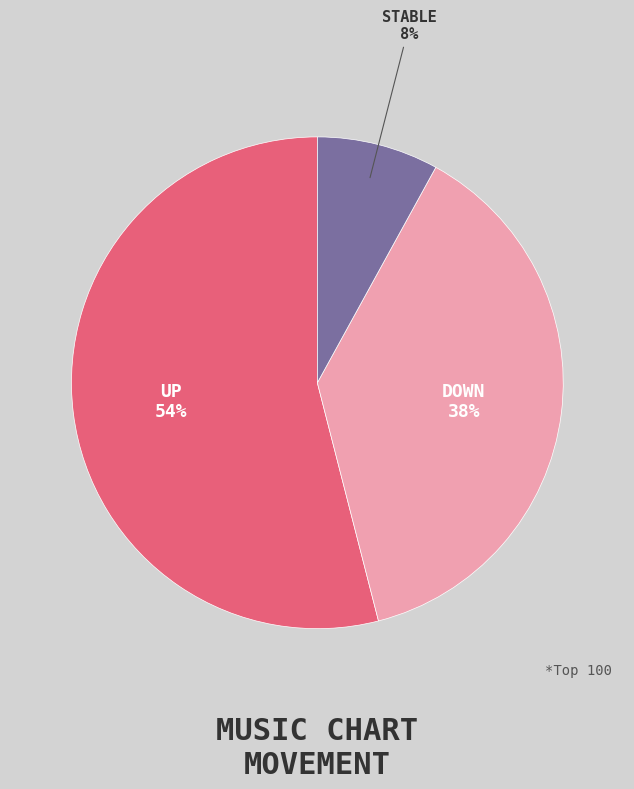

What is the largest slice in the pie chart?

UP